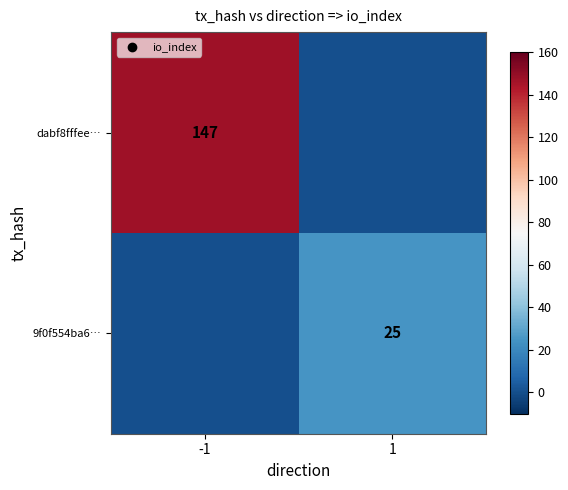

The 9f0f554ba6… series shows 42 at 1. True or false?

False